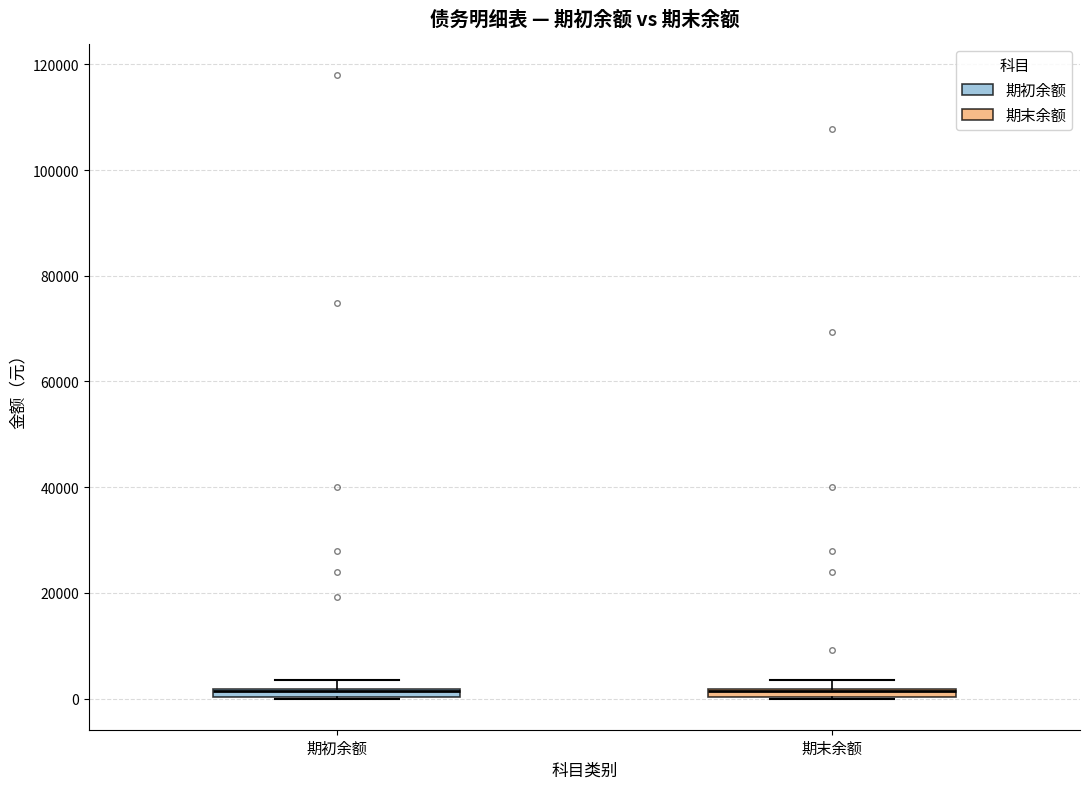

Where is the lower edge of the box for 期末余额 on the y-axis? The values are not printed on the chart, so give them approximately, as read against the axis.

0